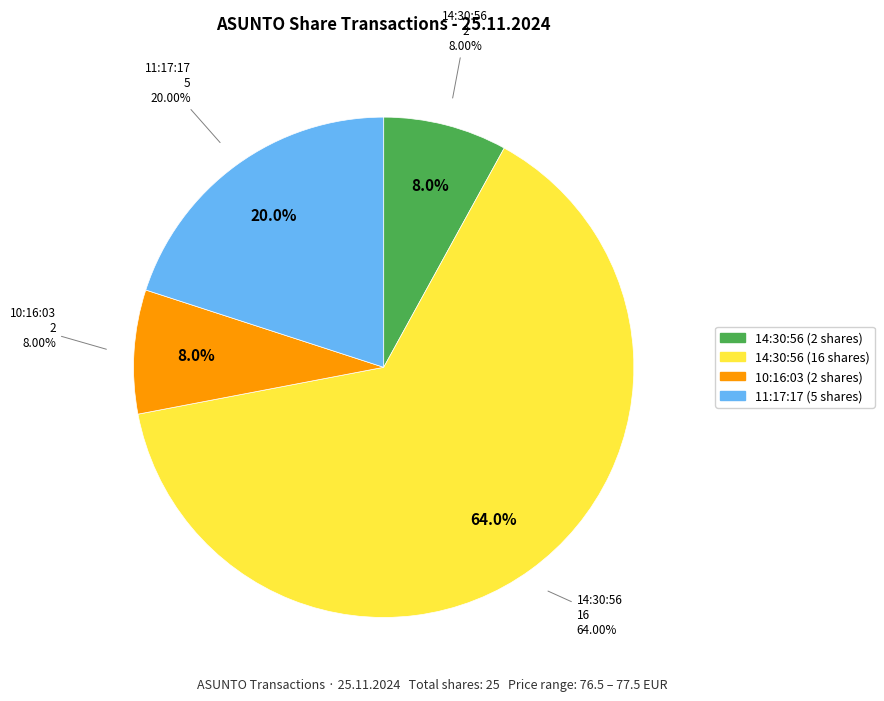

What percentage is the 14:30:56 (16) slice, to the nearest percent?

64%